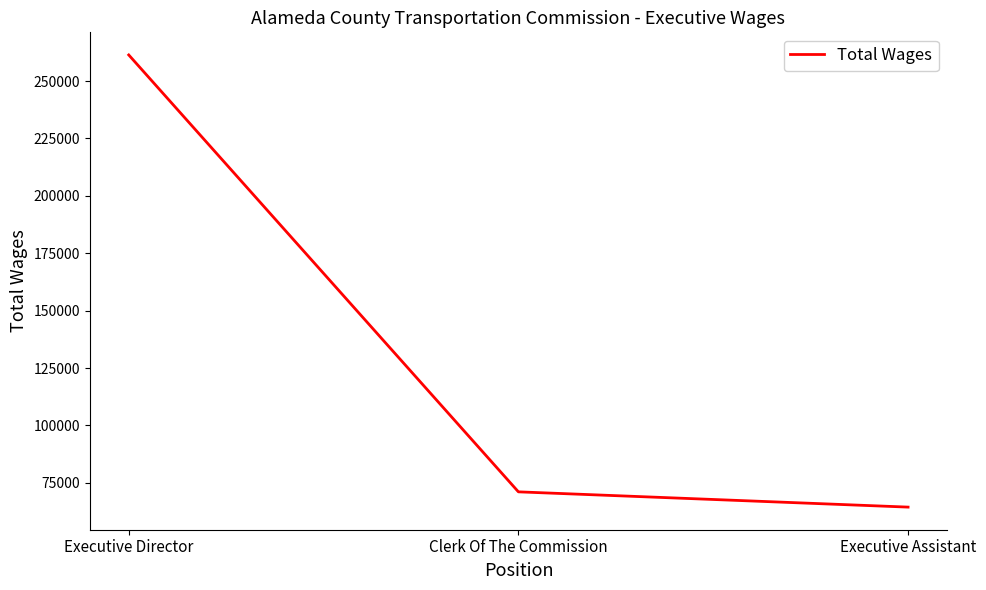

Which label corresponds to the smallest value in the chart?

Executive Assistant